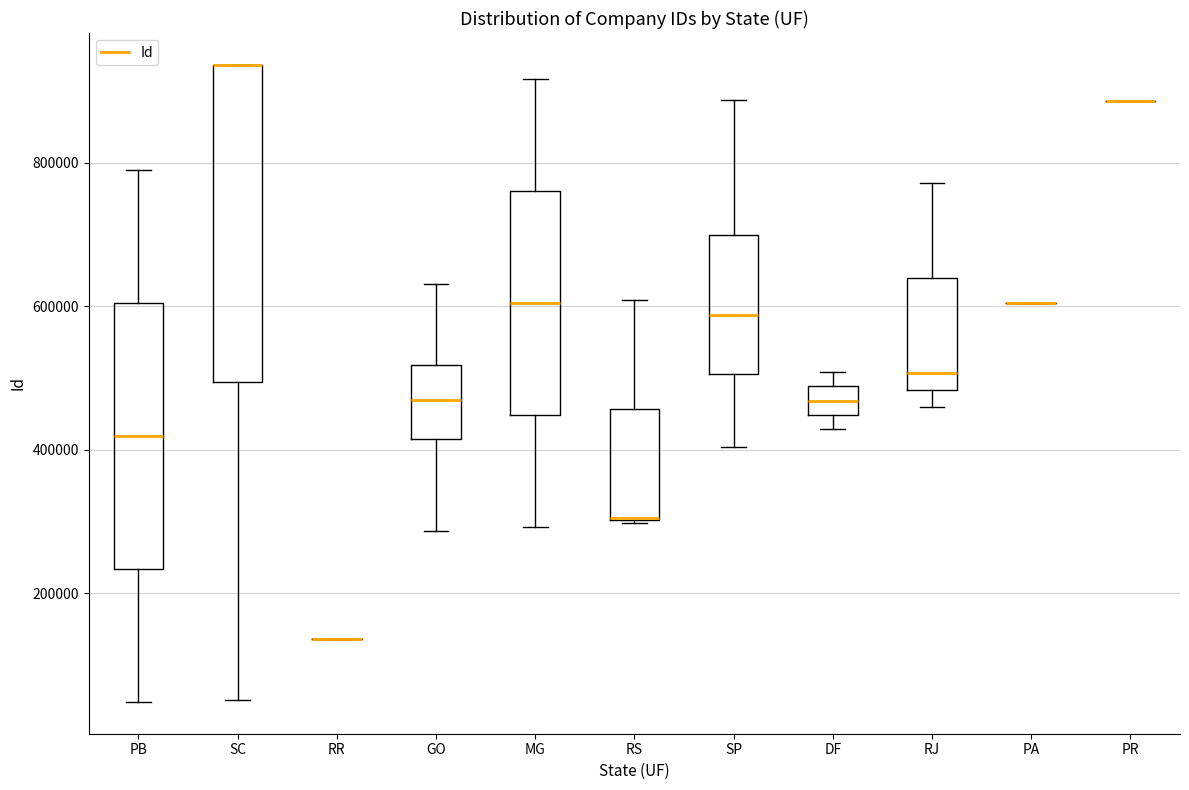

Where does the upper whisker of the box for SP end on the y-axis? The values are not printed on the chart, so give them approximately, as read against the axis.

880000